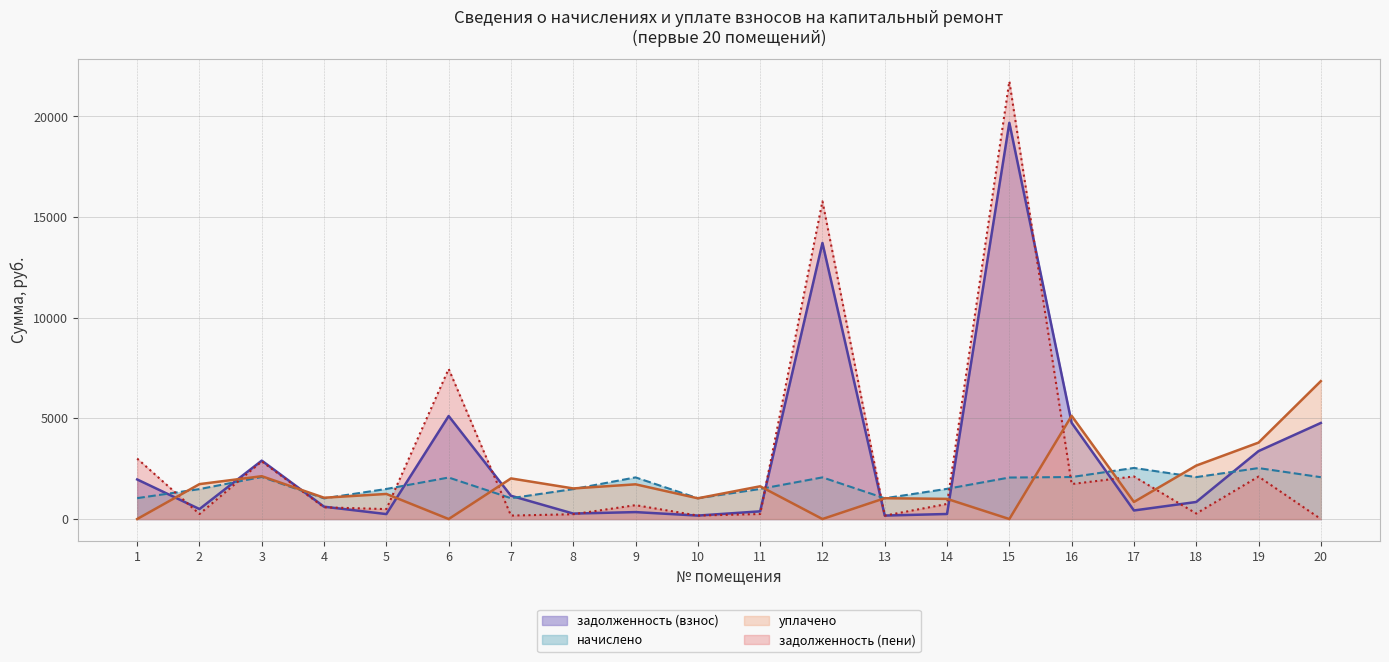

How many lines are shown in the chart?

4